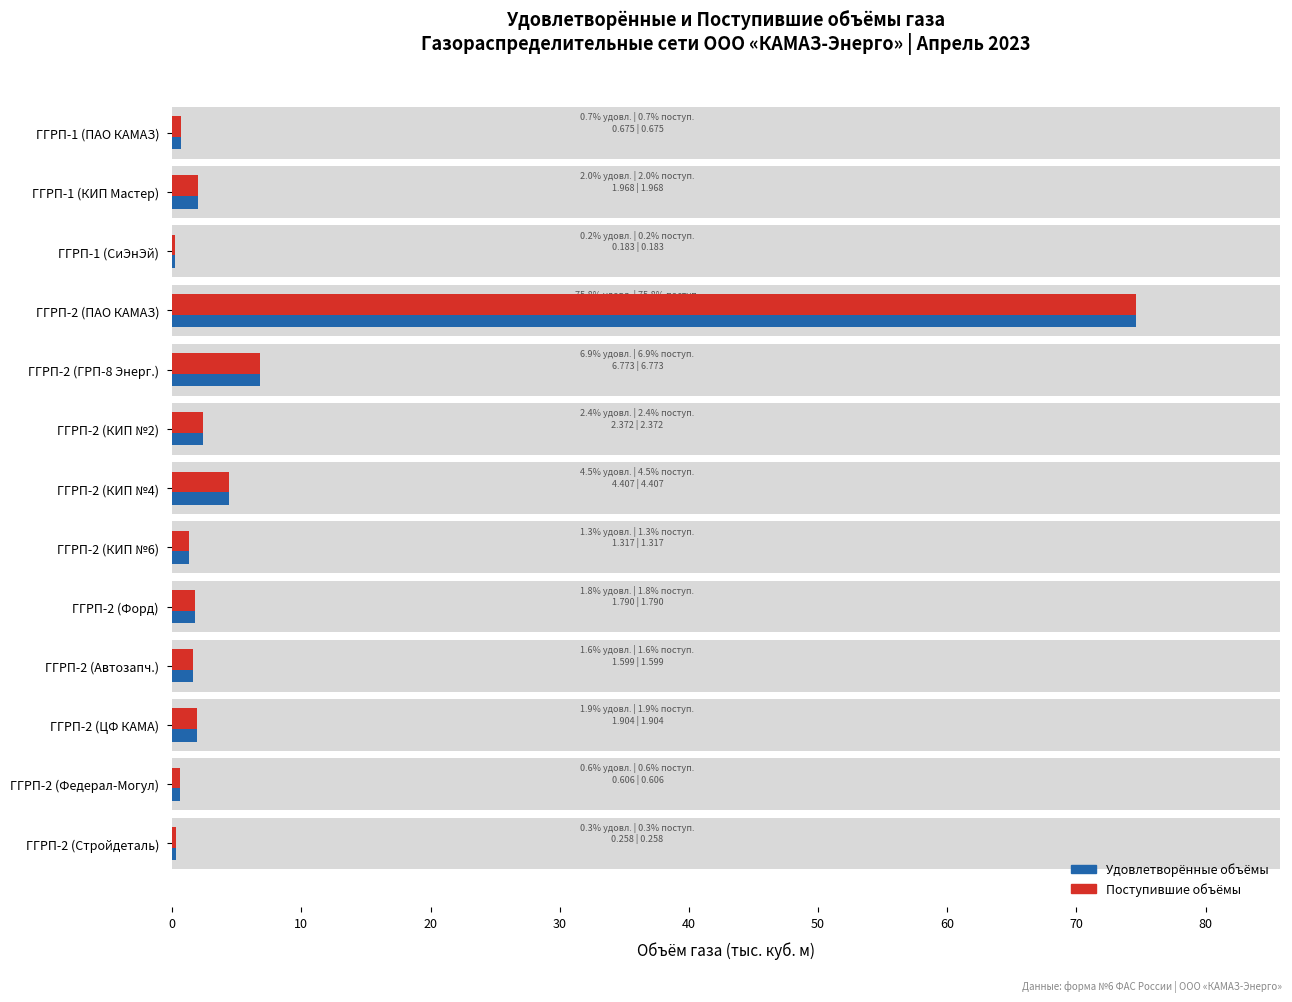

What is the approximate value of Удовлетворённые объёмы at ГГРП-2 (ЦФ КАМА)?

1.9